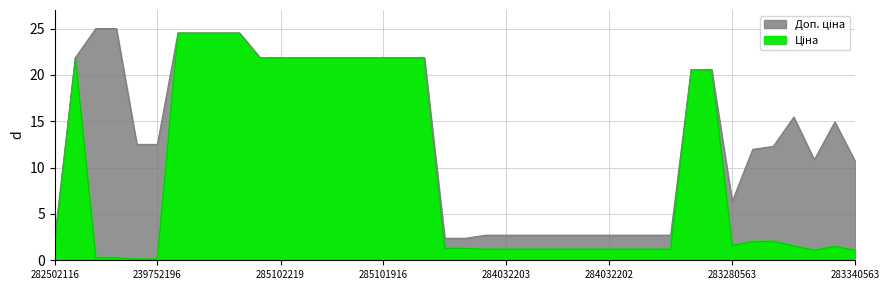

List the series in order of their overall mean, highest first.

Доп. ціна, Ціна